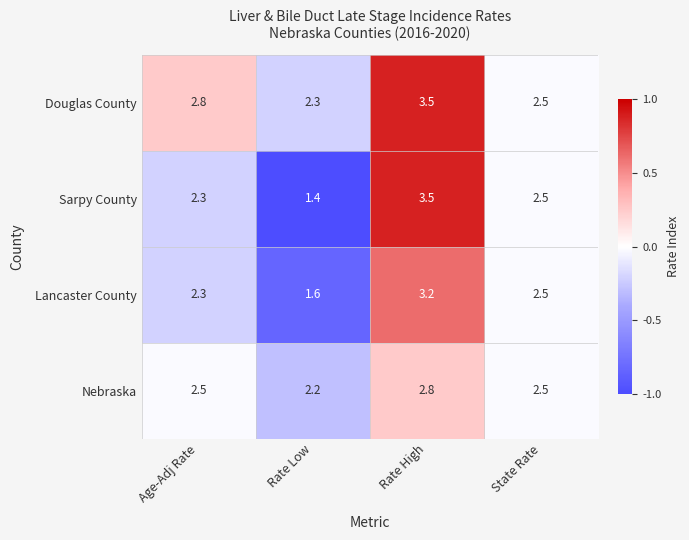

Reading left to right, list all the values displayed in this chart.

Douglas County: Age-Adj Rate=2.8	Rate Low=2.3	Rate High=3.5	State Rate=2.5
Sarpy County: Age-Adj Rate=2.3	Rate Low=1.4	Rate High=3.5	State Rate=2.5
Lancaster County: Age-Adj Rate=2.3	Rate Low=1.6	Rate High=3.2	State Rate=2.5
Nebraska: Age-Adj Rate=2.5	Rate Low=2.2	Rate High=2.8	State Rate=2.5